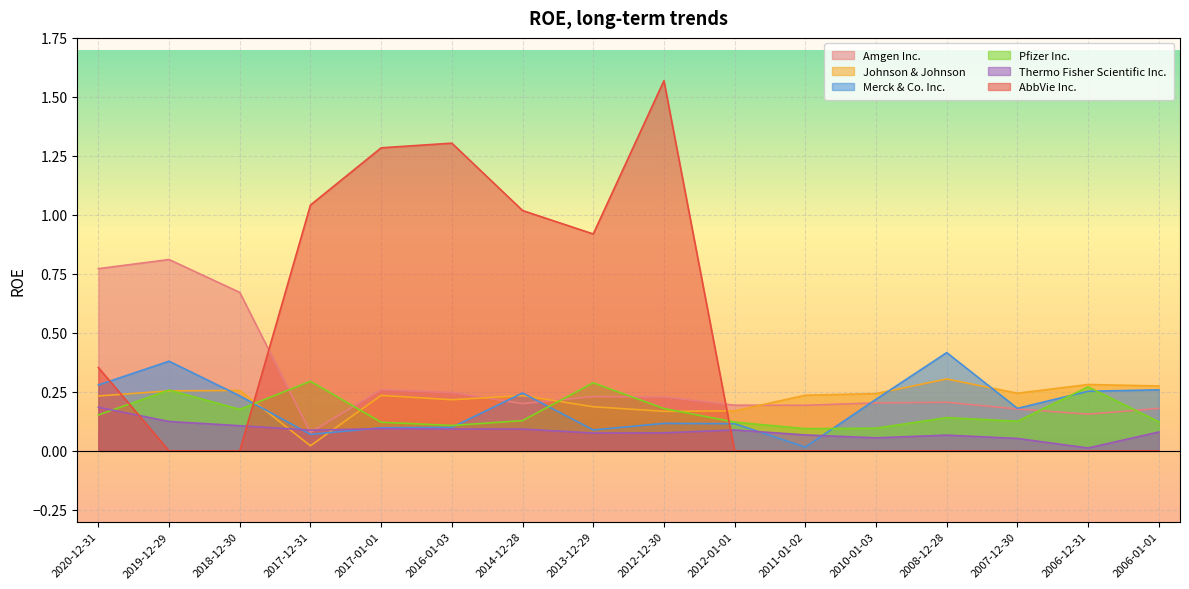

Does the chart display data point markers on the line(s)?

No